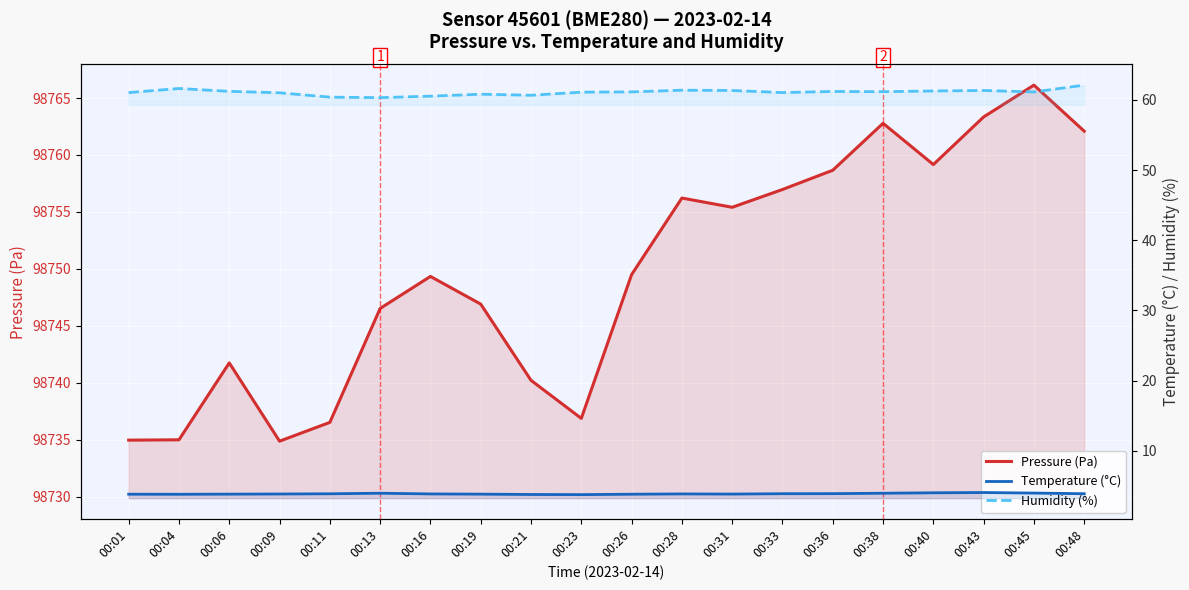

What is the minimum value shown in the chart?

3.7